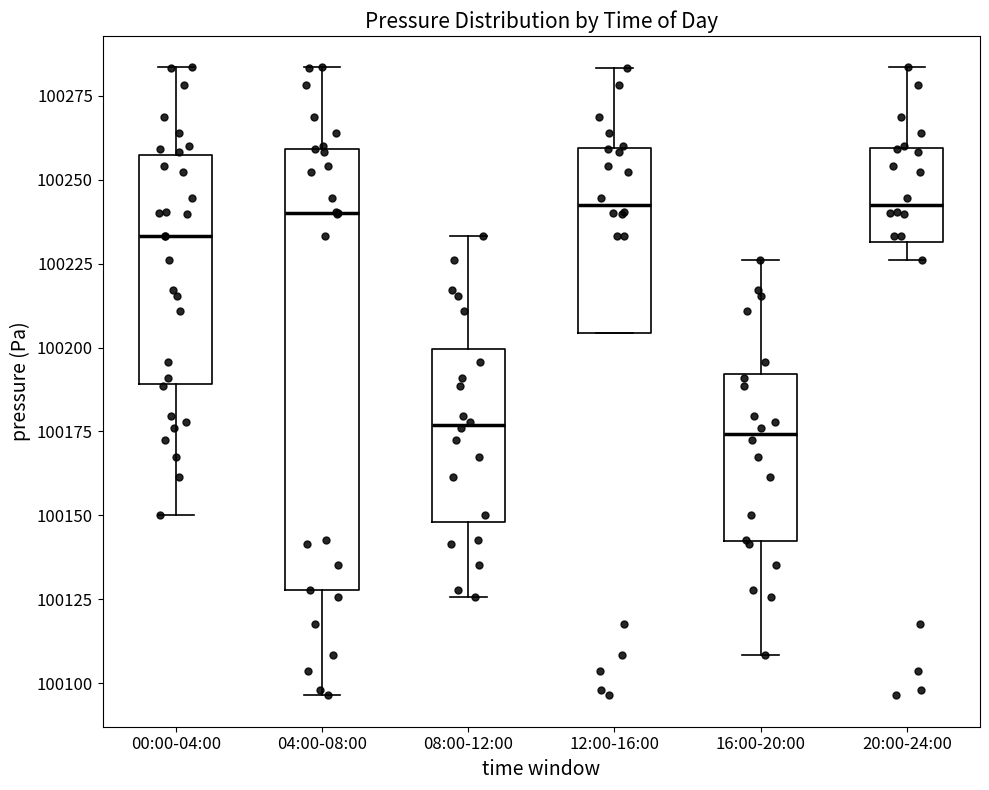

Where does the upper whisker of the box for 16:00-20:00 end on the y-axis? The values are not printed on the chart, so give them approximately, as read against the axis.

100225